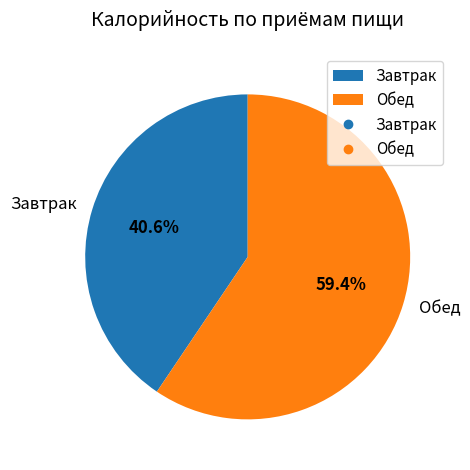

What percentage do Обед and Завтрак together represent?

100.0%